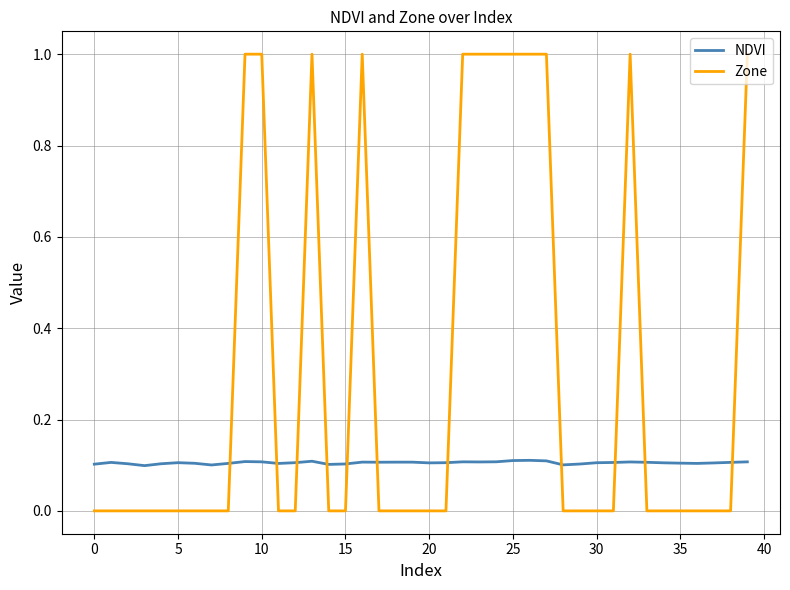

True or false: NDVI has more than 0 interior local peaks.

True